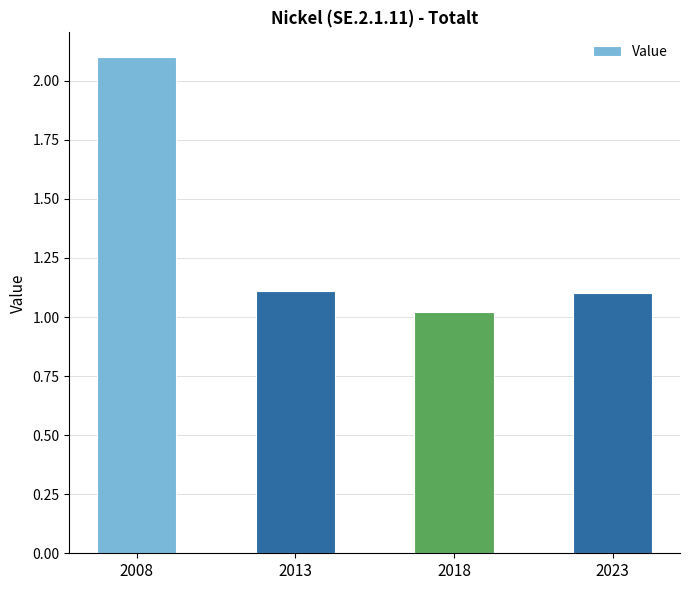

What is the value of the 4th bar from the left?

1.1